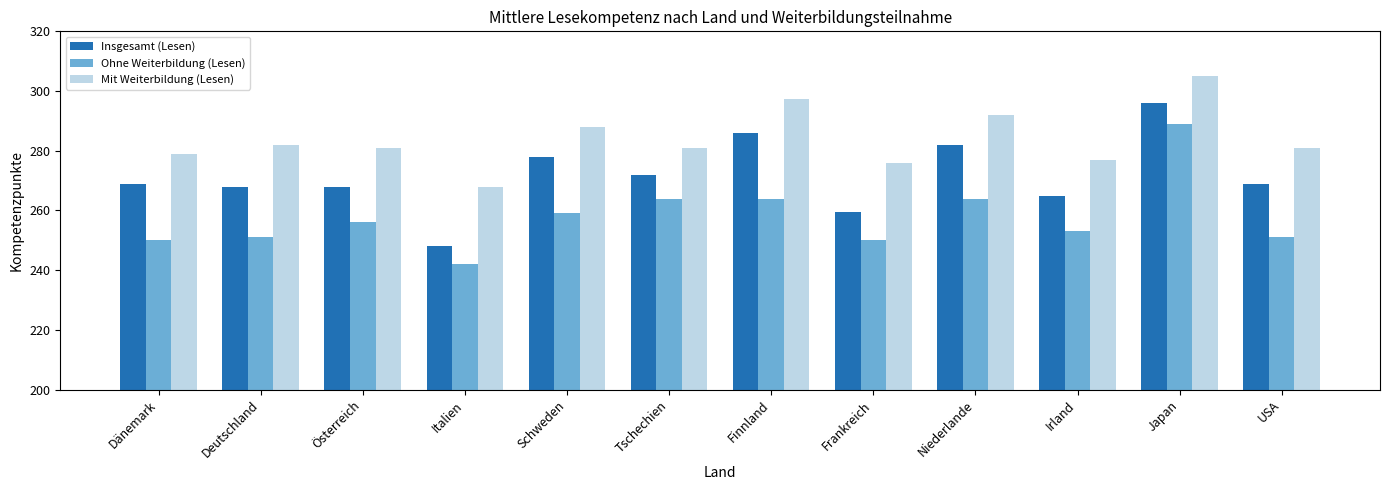

Is it true that Ohne Weiterbildung (Lesen) equals 250.0 at Dänemark?

True